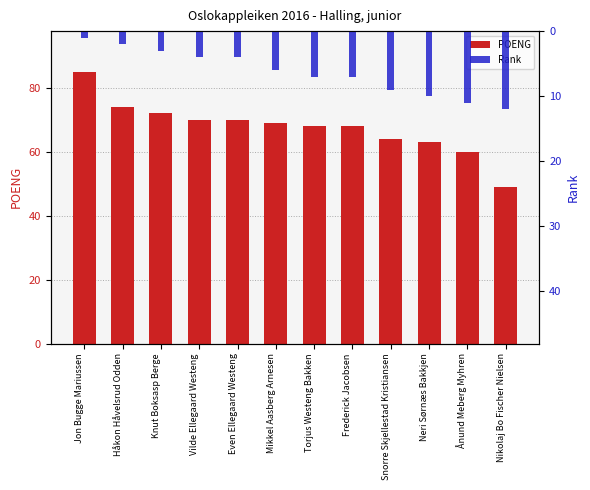

What is the value of the Rank bar at the 1st from the left?

1